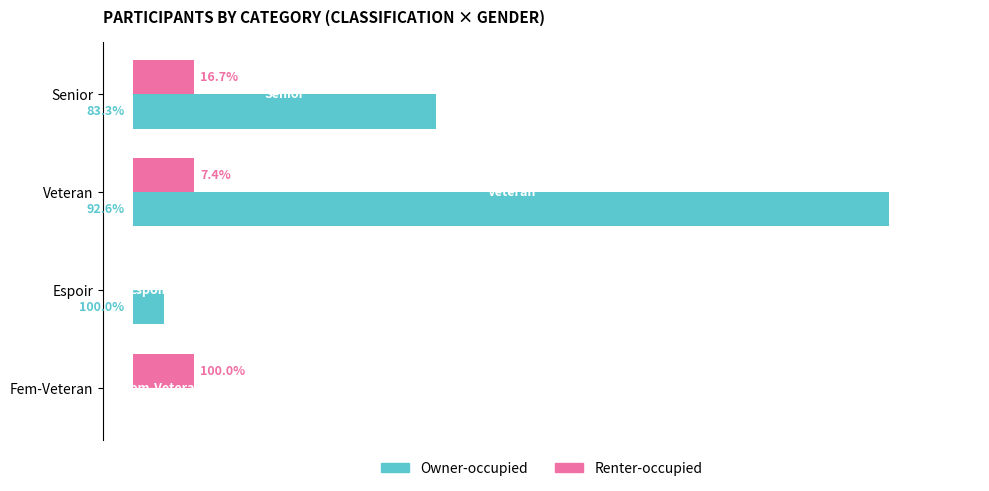

List the series in order of their overall mean, lowest first.

Renter-occupied, Owner-occupied